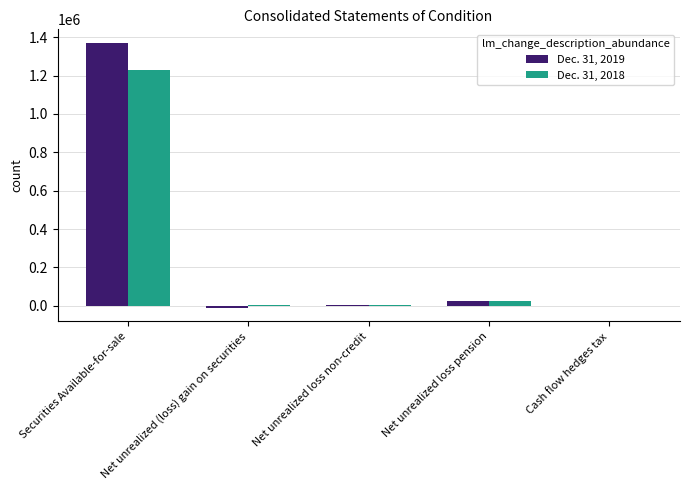

At which category is the sum across all series the highest?

Securities Available-for-sale